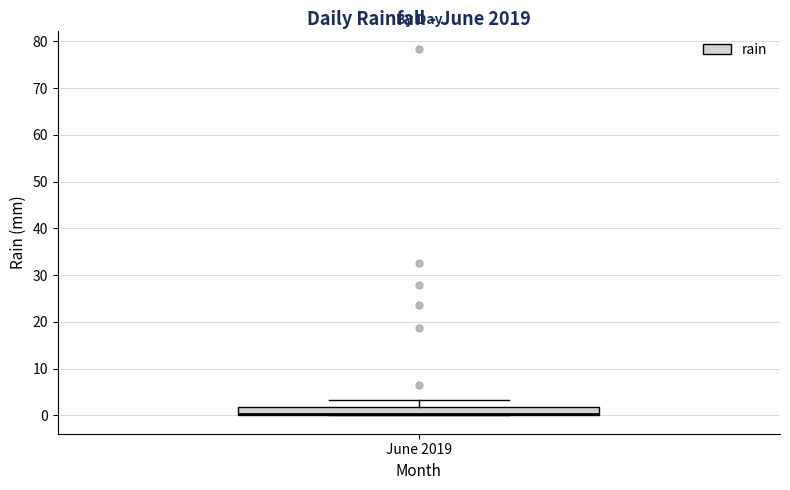

Transcribe this box plot: give where the median line is, the range the box spans, and where the two whiskers end, as read against the y-axis. The values are not printed on the chart, so give them approximately, as read against the axis.

median 0 (just above the box's lower edge), box 0 to 2, whiskers 0 to 3